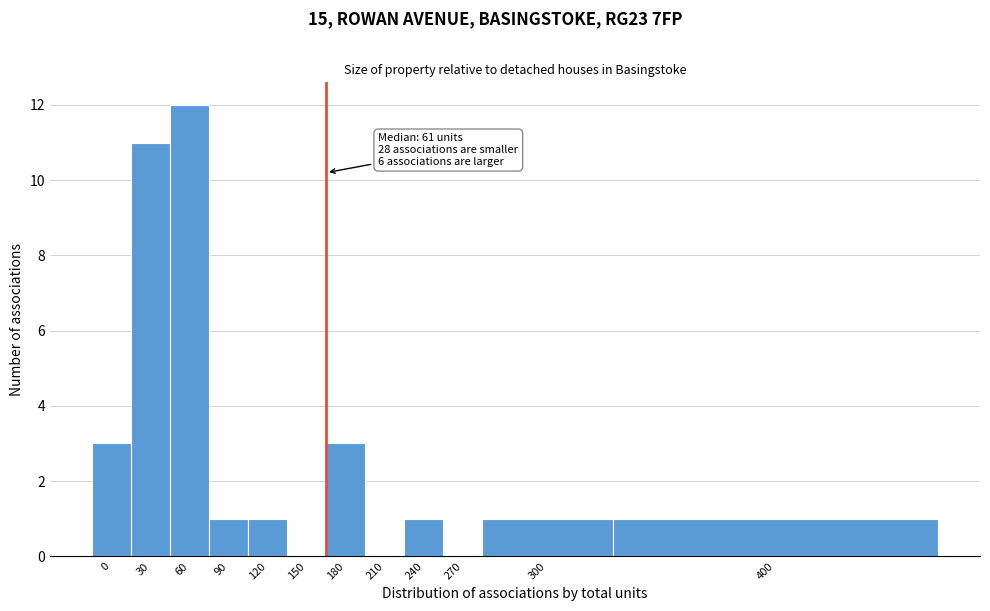

Reading right to left, extract all data points from this chart.

400=1	300=1	270=0	240=1	210=0	180=3	150=0	120=1	90=1	60=12	30=11	0=3